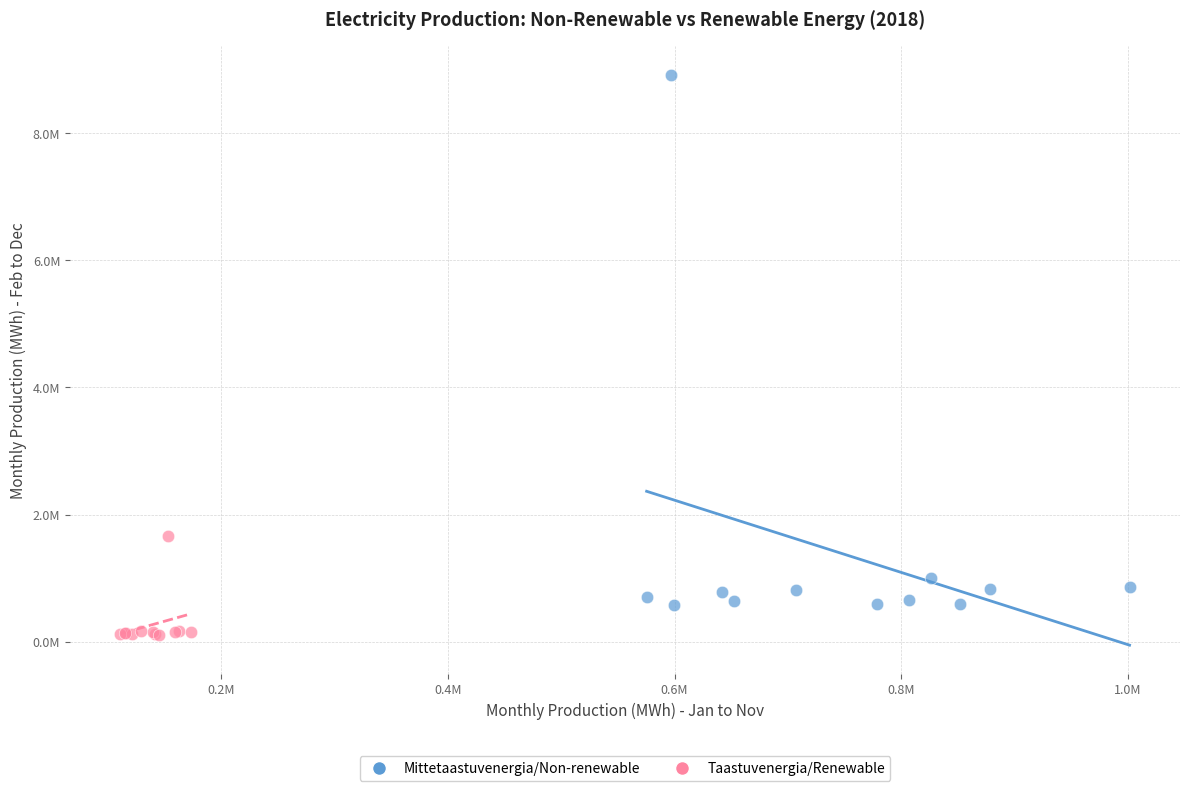

Which series has the largest Y range (max minus min)?

Mittetaastuvenergia/Non-renewable